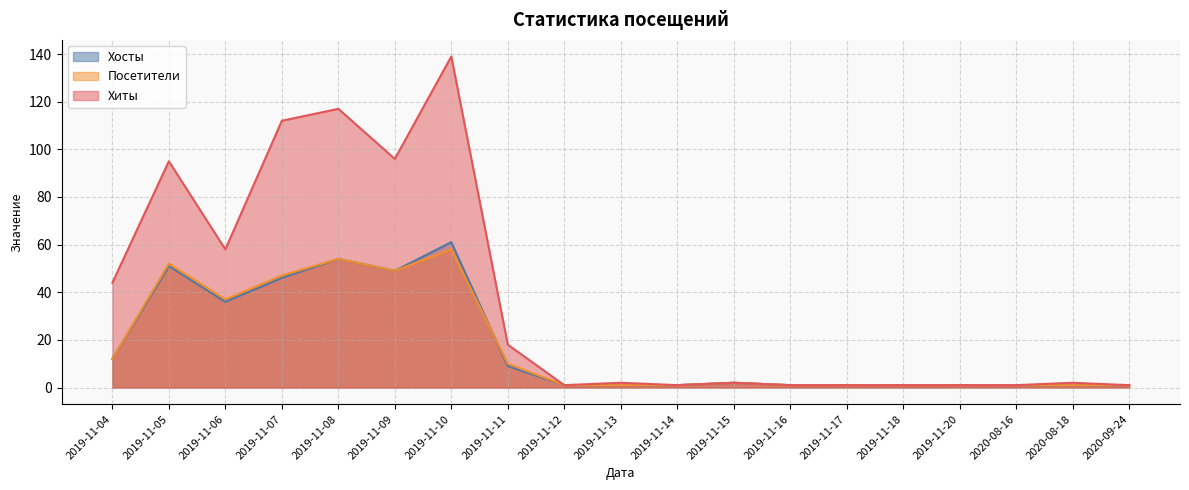

Reading right to left, list all the values displayed in this chart.

Хосты: 2020-09-24=1	2020-08-18=1	2020-08-16=1	2019-11-20=1	2019-11-18=1	2019-11-17=1	2019-11-16=1	2019-11-15=2	2019-11-14=1	2019-11-13=1	2019-11-12=1	2019-11-11=9	2019-11-10=61	2019-11-09=49	2019-11-08=54	2019-11-07=46	2019-11-06=36	2019-11-05=51	2019-11-04=12
Посетители: 2020-09-24=1	2020-08-18=1	2020-08-16=1	2019-11-20=1	2019-11-18=1	2019-11-17=1	2019-11-16=1	2019-11-15=2	2019-11-14=1	2019-11-13=1	2019-11-12=1	2019-11-11=10	2019-11-10=58	2019-11-09=49	2019-11-08=54	2019-11-07=47	2019-11-06=37	2019-11-05=52	2019-11-04=12
Хиты: 2020-09-24=1	2020-08-18=2	2020-08-16=1	2019-11-20=1	2019-11-18=1	2019-11-17=1	2019-11-16=1	2019-11-15=2	2019-11-14=1	2019-11-13=2	2019-11-12=1	2019-11-11=18	2019-11-10=139	2019-11-09=96	2019-11-08=117	2019-11-07=112	2019-11-06=58	2019-11-05=95	2019-11-04=44